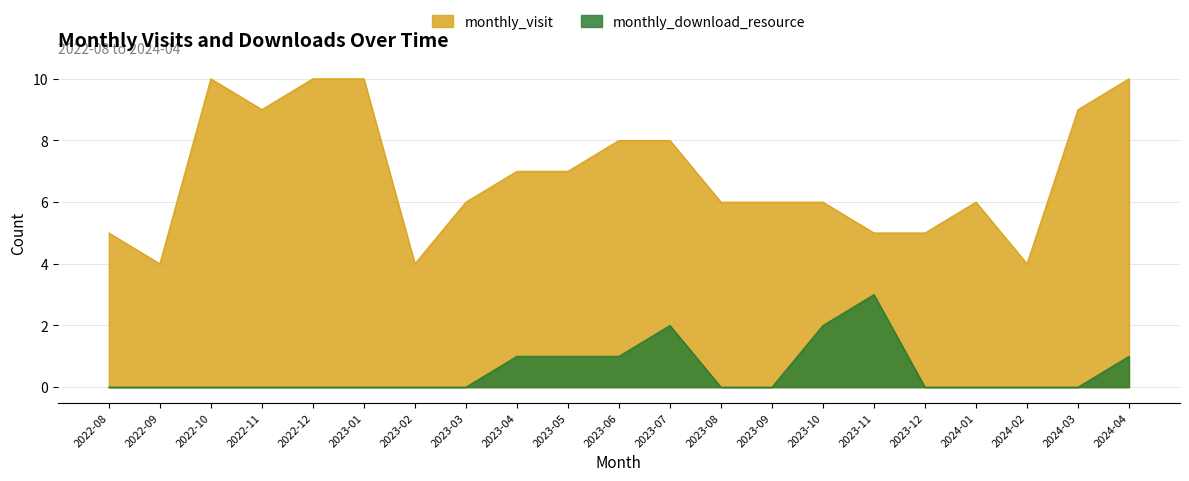

Does the chart have visible grid lines?

Yes